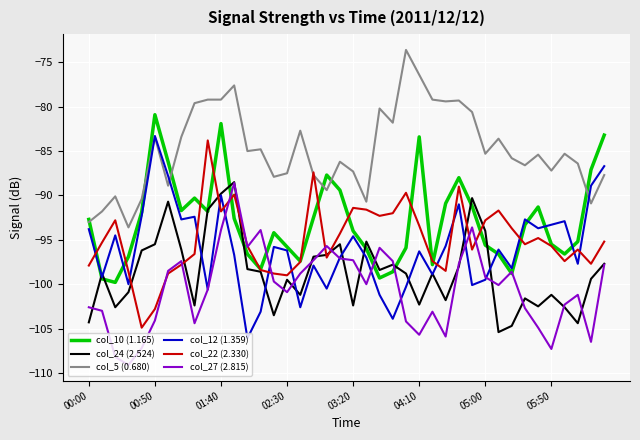

True or false: col_5 (0.680) and col_24 (2.524) intersect in this chart.

False